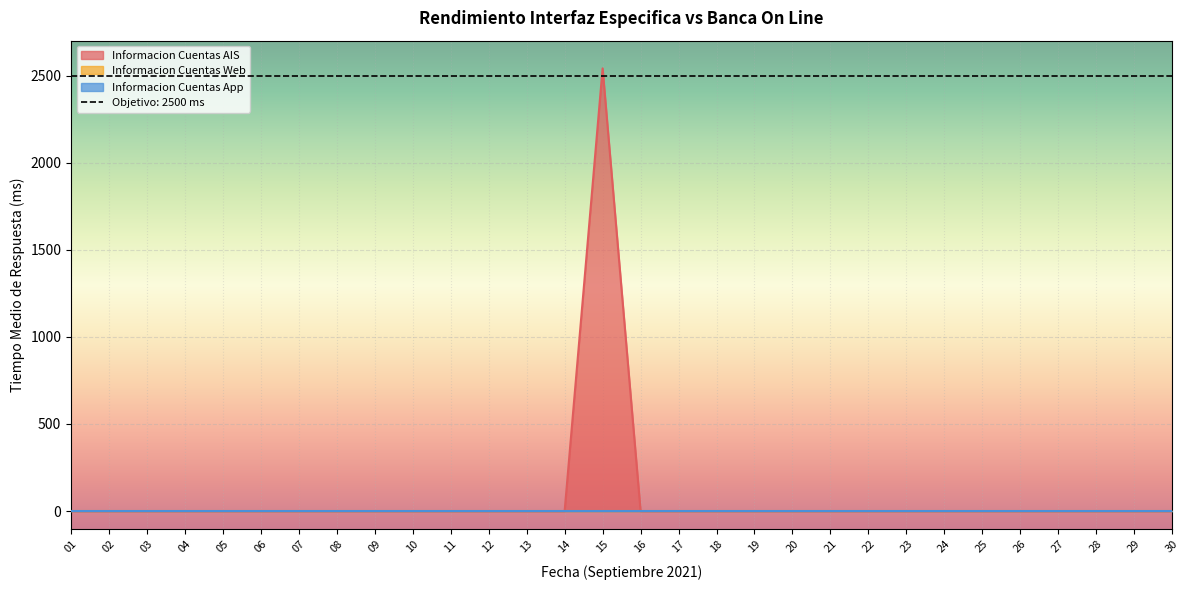

Rank the series at 03 from highest to lowest value.

Informacion Cuentas AIS, Informacion Cuentas Web, Informacion Cuentas App